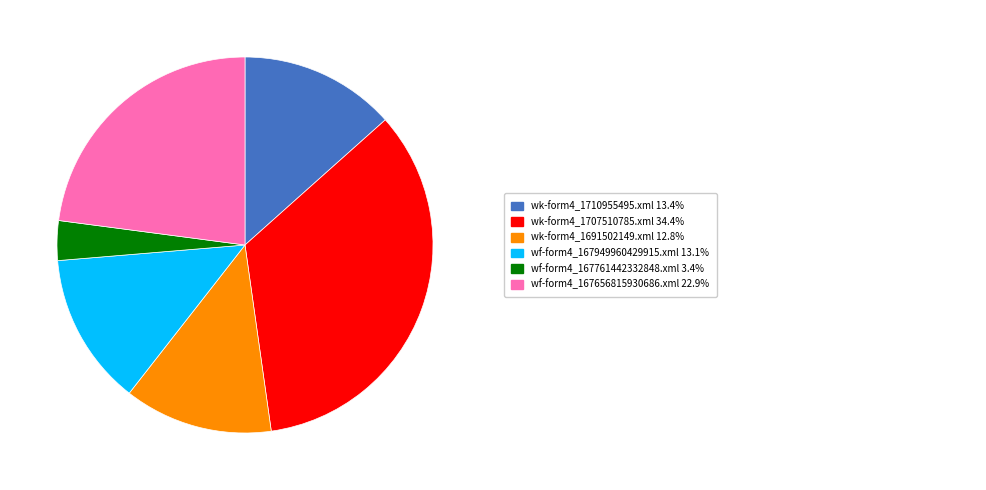

Count the number of slices in the pie.

6